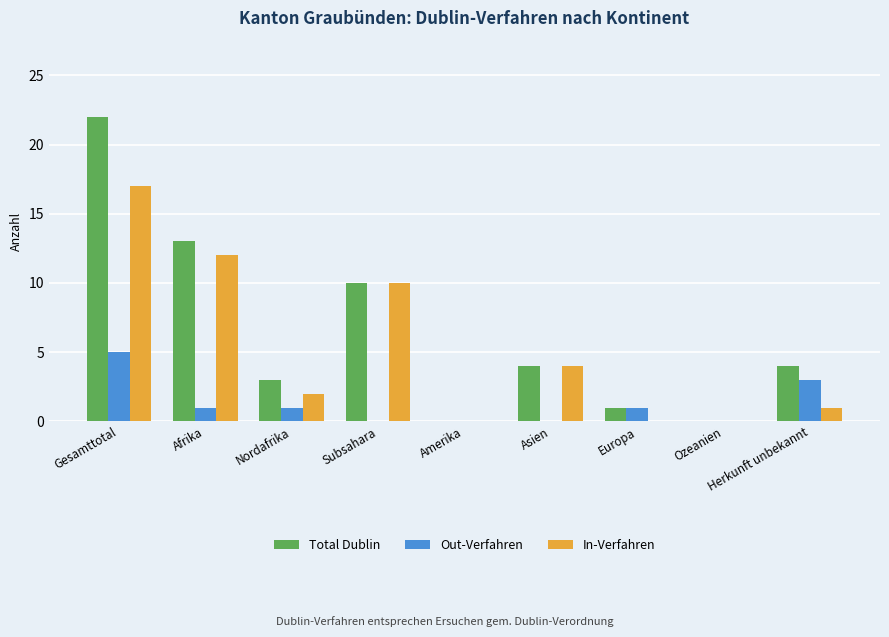

Which label corresponds to the largest value in the chart?

Gesamttotal